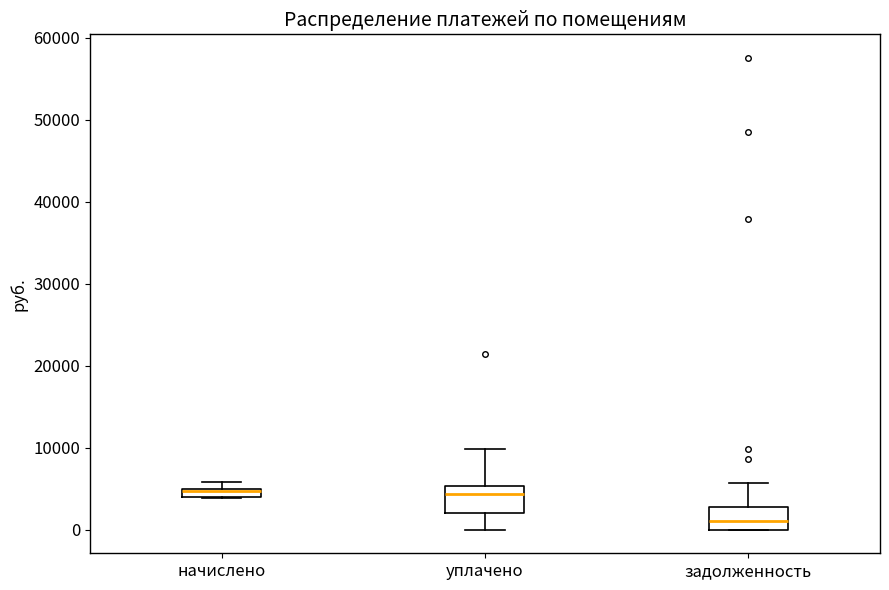

Where is the upper edge of the box for начислено on the y-axis? The values are not printed on the chart, so give them approximately, as read against the axis.

5000